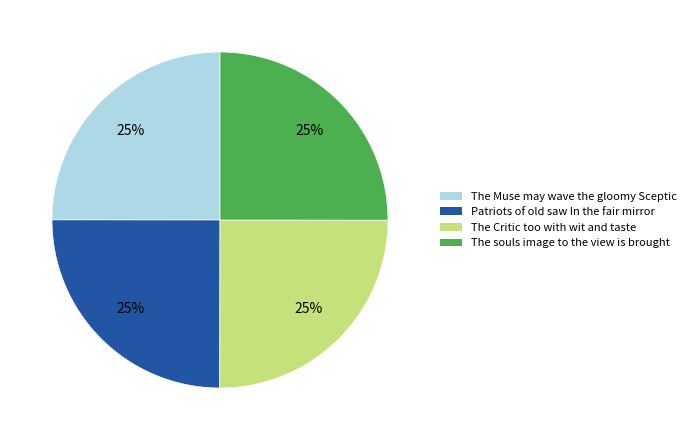

How many segments does this pie chart have?

4